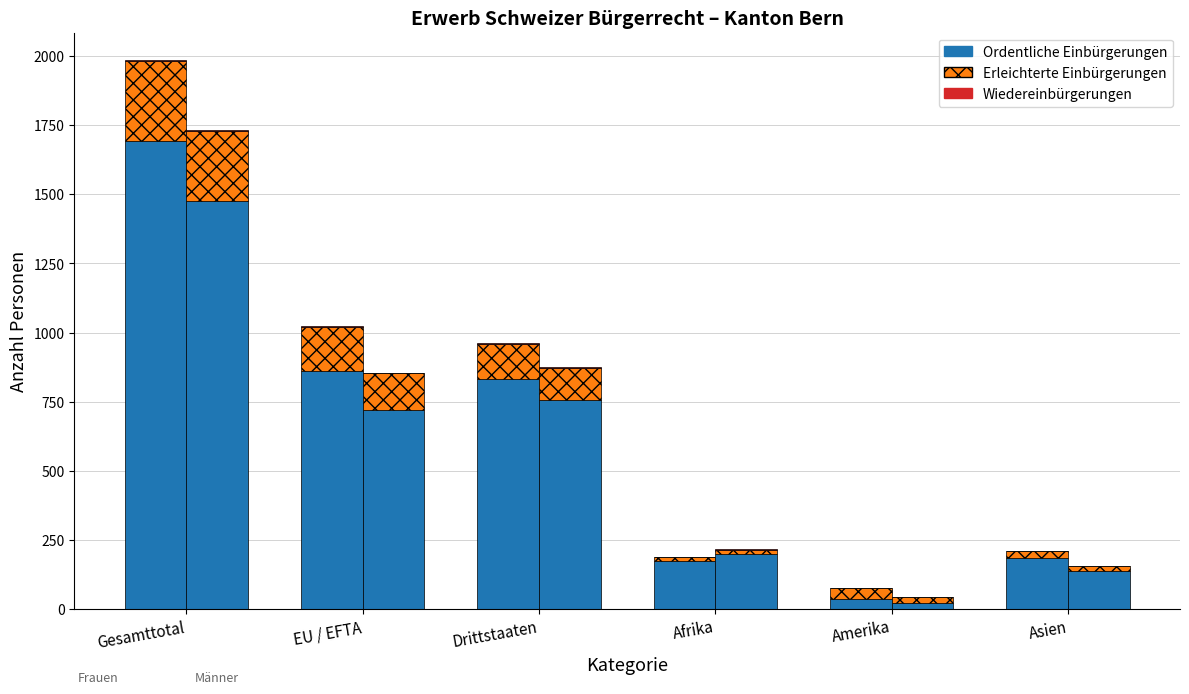

What position from the left is EU / EFTA?

2